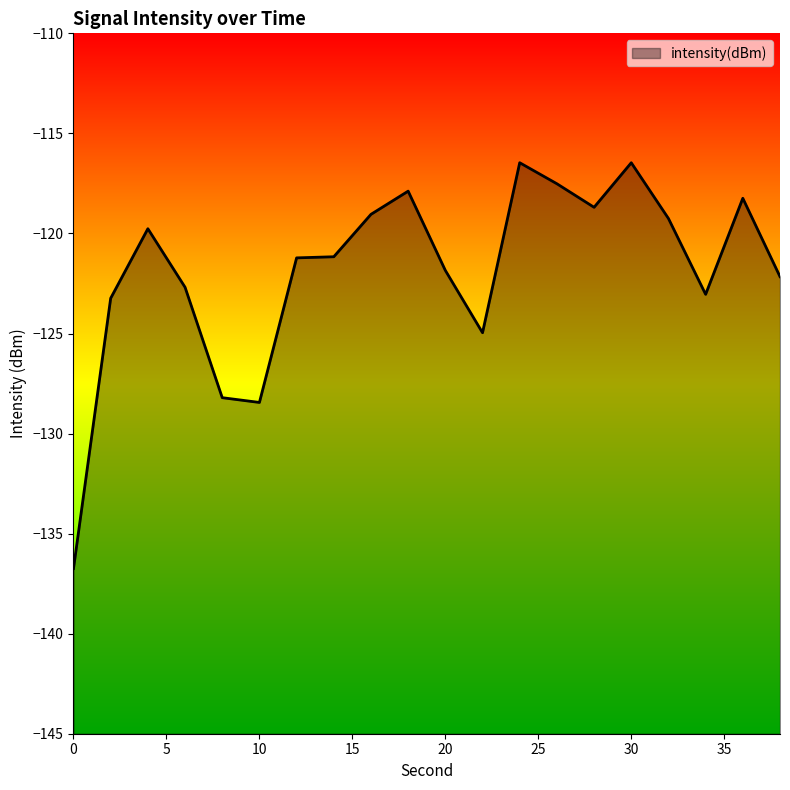

Reading left to right, extract all data points from this chart.

-136.7	-123.2	-119.8	-122.7	-128.2	-128.4	-121.2	-121.2	-119.0	-117.9	-121.8	-125.0	-116.5	-117.5	-118.7	-116.5	-119.3	-123.0	-118.2	-122.2